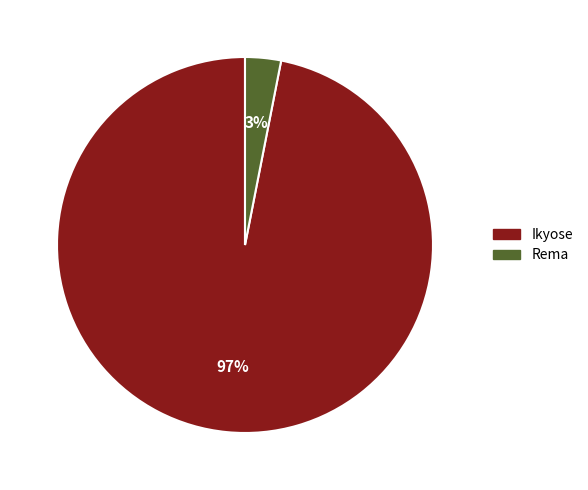

Is the sum of Rema and Ikyose greater than half?

Yes